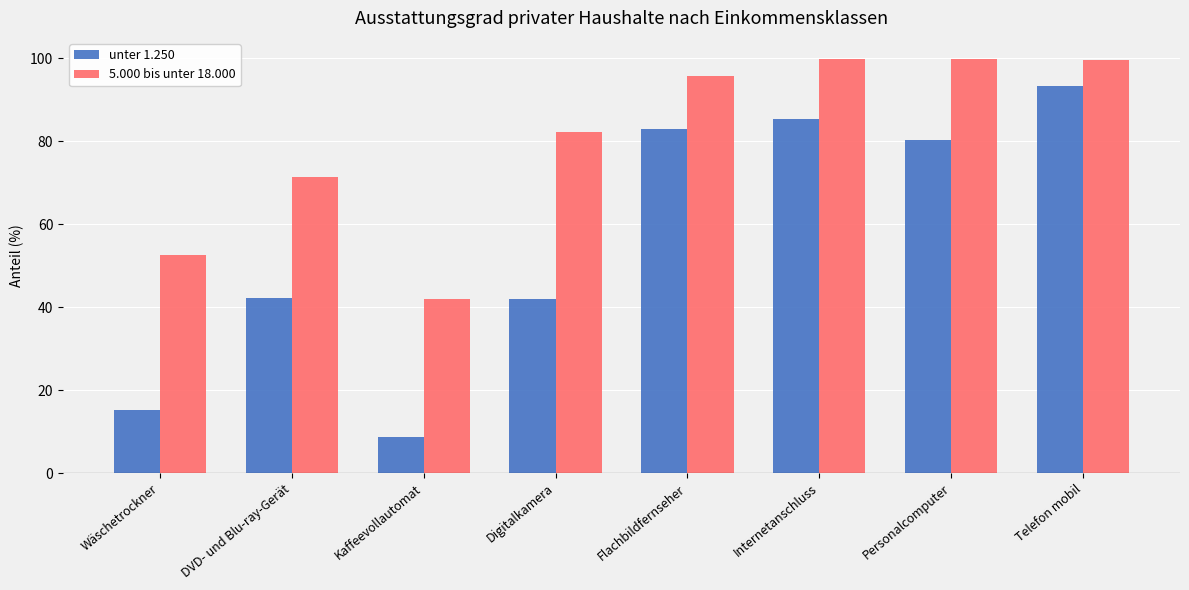

The unter 1.250 series shows 136.1 at Flachbildfernseher. True or false?

False